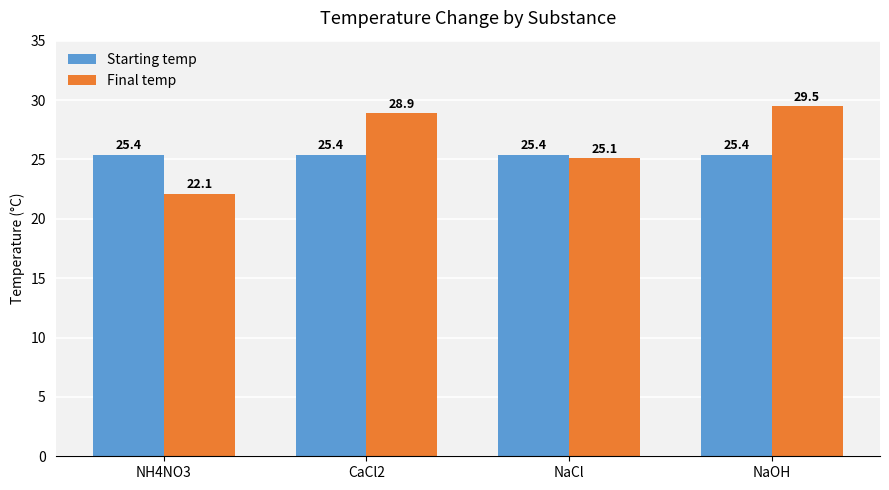

Reading right to left, extract all data points from this chart.

Starting temp: NaOH=25.4	NaCl=25.4	CaCl2=25.4	NH4NO3=25.4
Final temp: NaOH=29.5	NaCl=25.1	CaCl2=28.9	NH4NO3=22.1